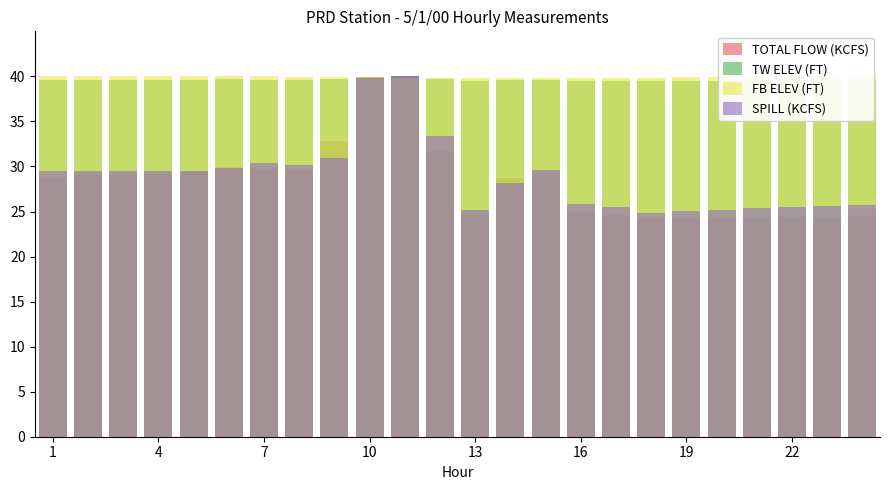

Which series has the largest total across all categories?

FB ELEV (FT)